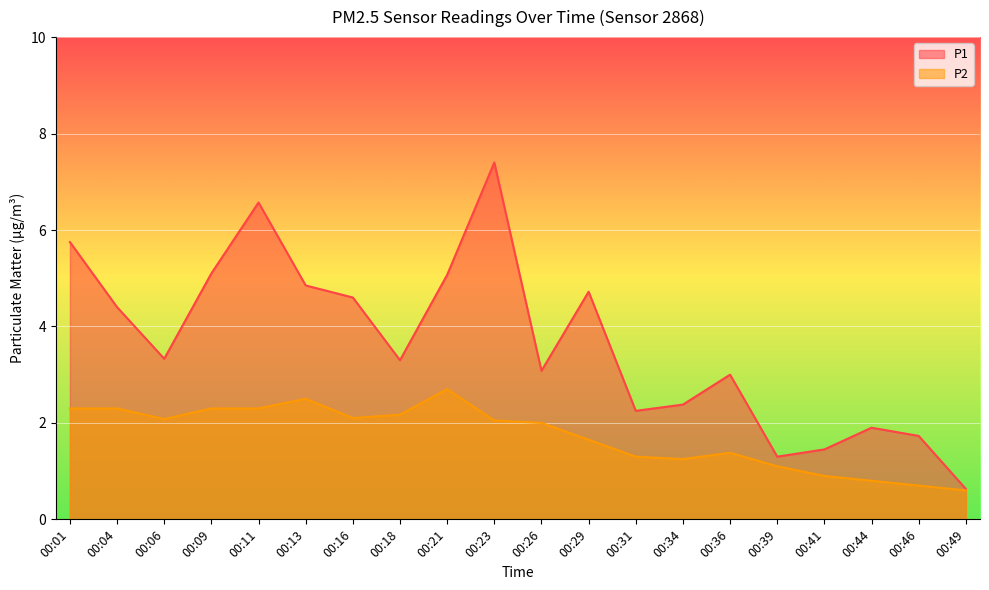

Which has a higher value, 00:31 or 00:13?

00:13